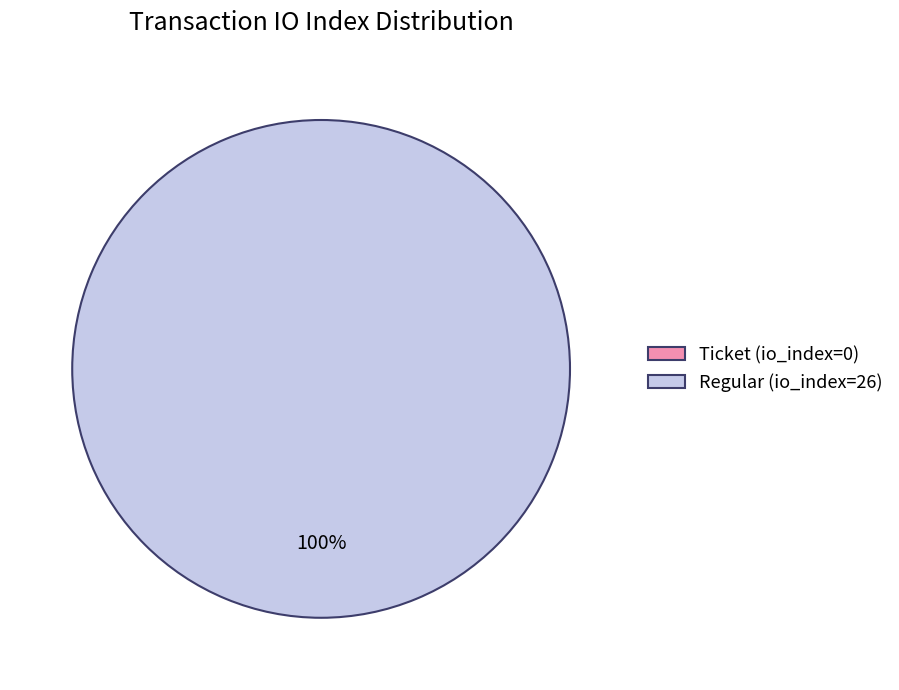

Which category has the biggest portion of the pie?

Regular (io_index=26)